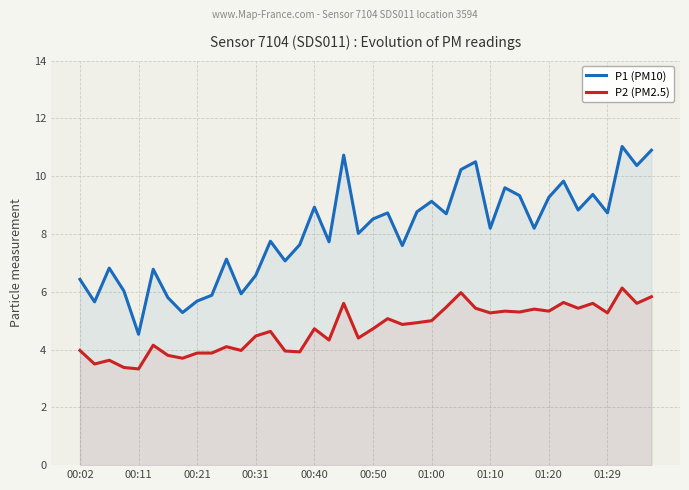

Rank the series by their maximum value, from lowest to highest.

P2 (PM2.5), P1 (PM10)